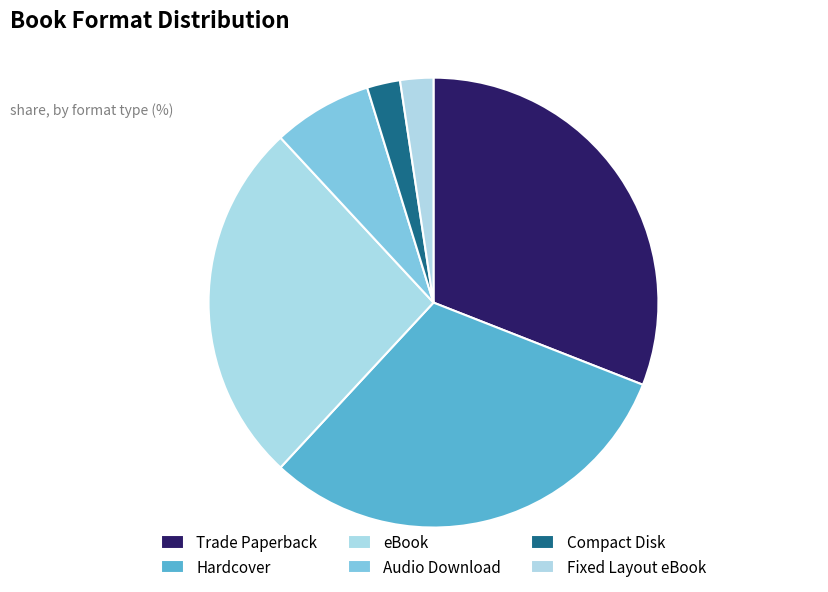

Count the number of slices in the pie.

6